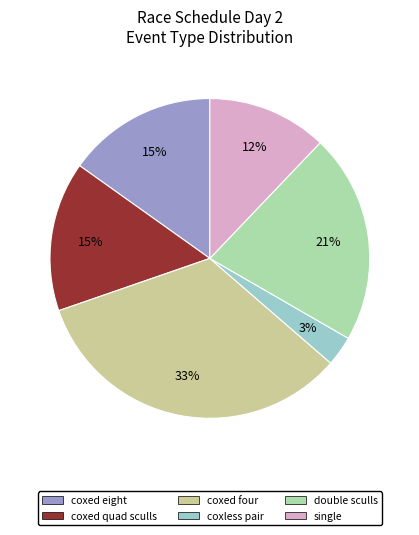

To the nearest percent, what portion does coxed four represent?

33%